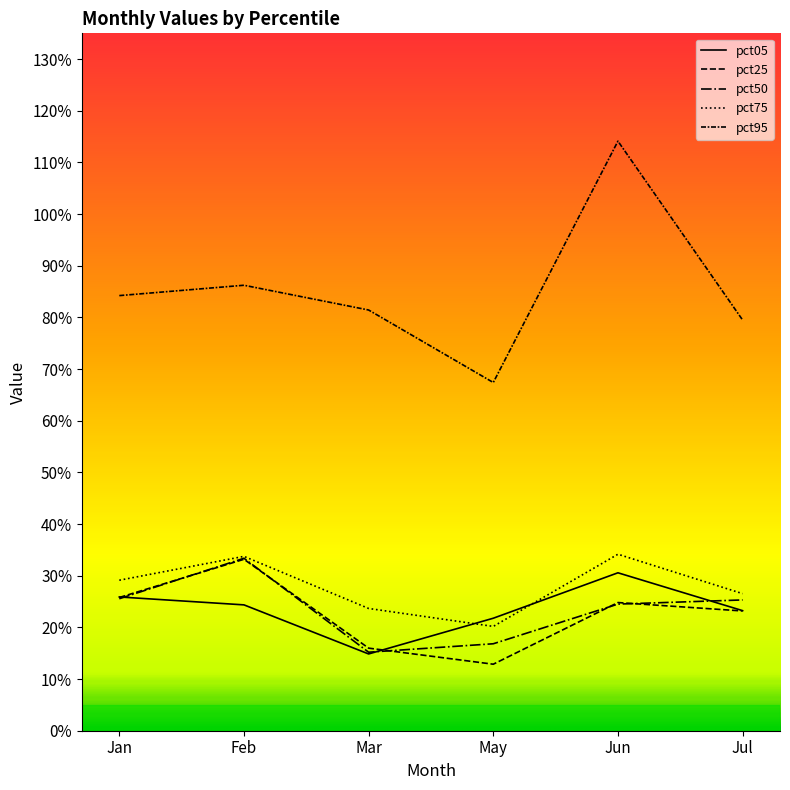

Rank the series by their maximum value, from highest to lowest.

pct95, pct75, pct50, pct25, pct05